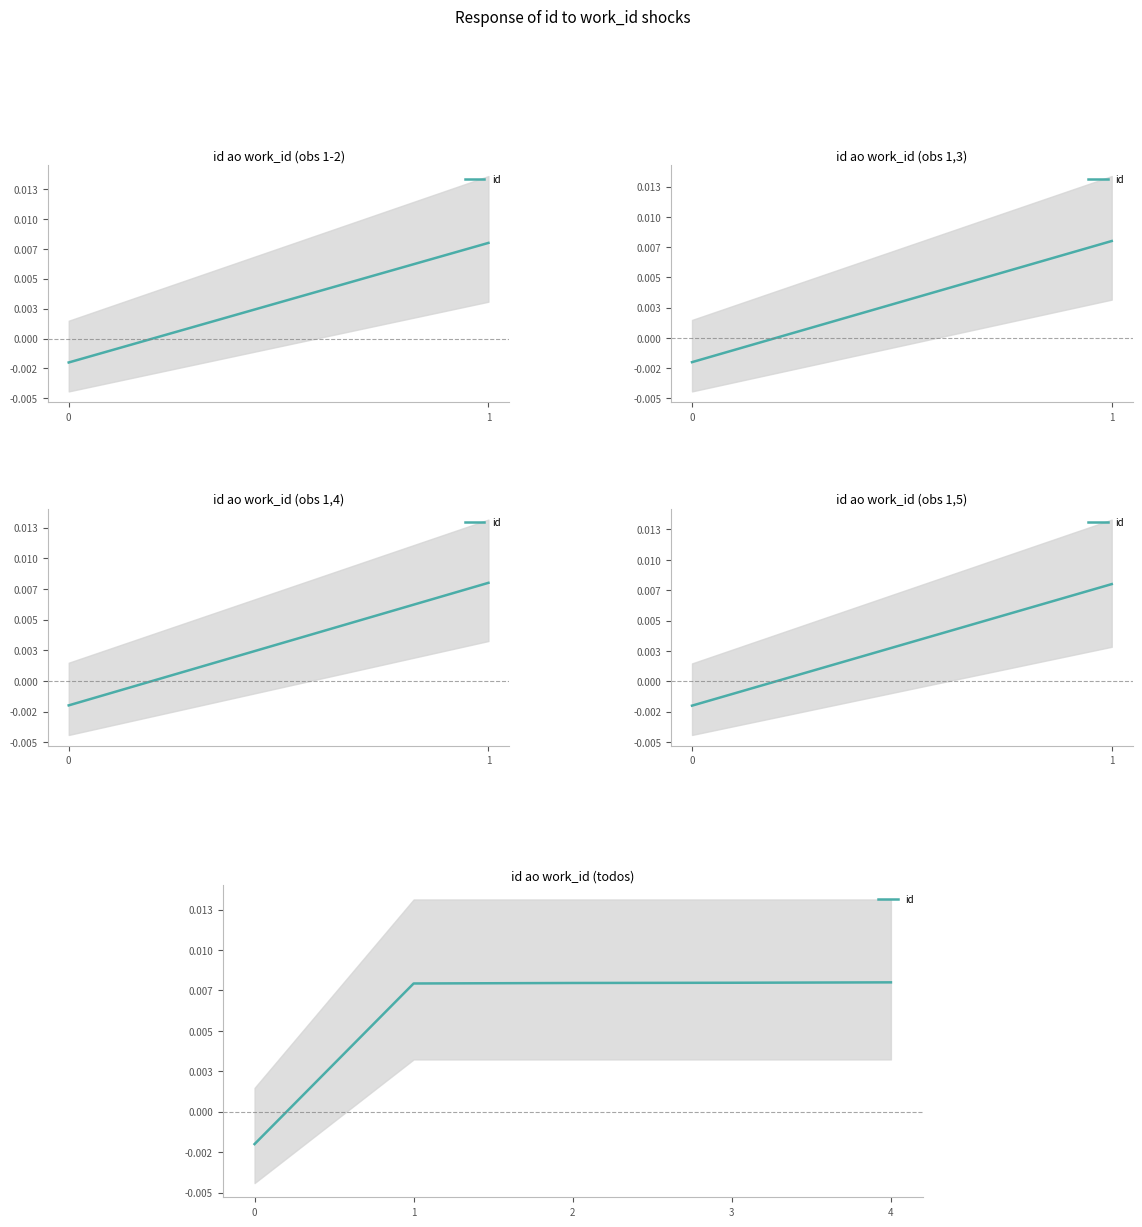

Reading right to left, what are all the values shown in this chart?

4=0.0	3=0.0	2=0.0	1=0.0	0=-0.0